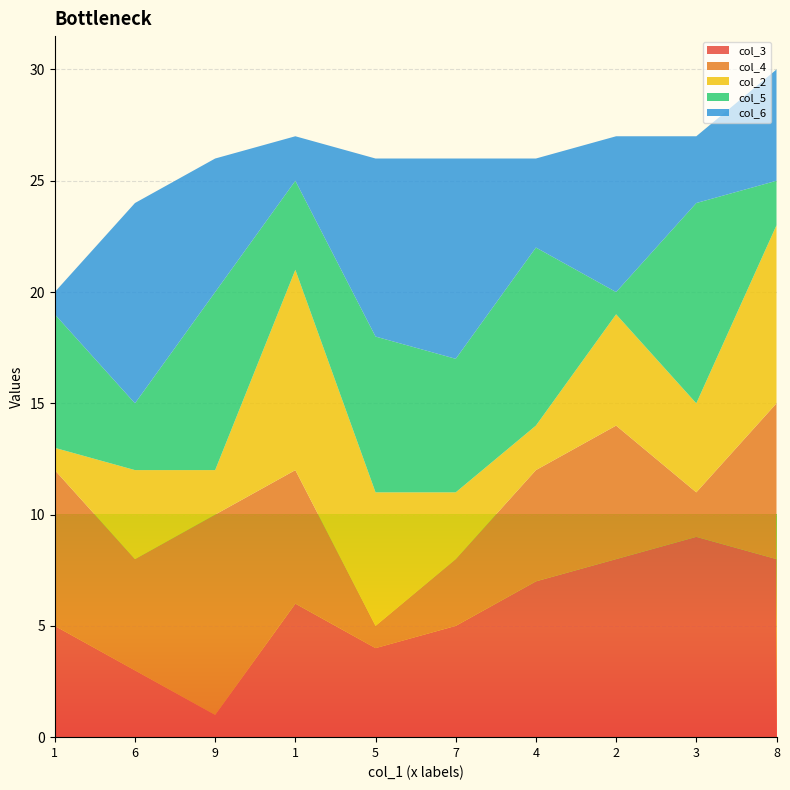

Reading left to right, what are all the values shown in this chart?

col_3: 5	3	1	6	4	5	7	8	9	8
col_4: 7	5	9	6	1	3	5	6	2	7
col_2: 1	4	2	9	6	3	2	5	4	8
col_5: 6	3	8	4	7	6	8	1	9	2
col_6: 1	9	6	2	8	9	4	7	3	5